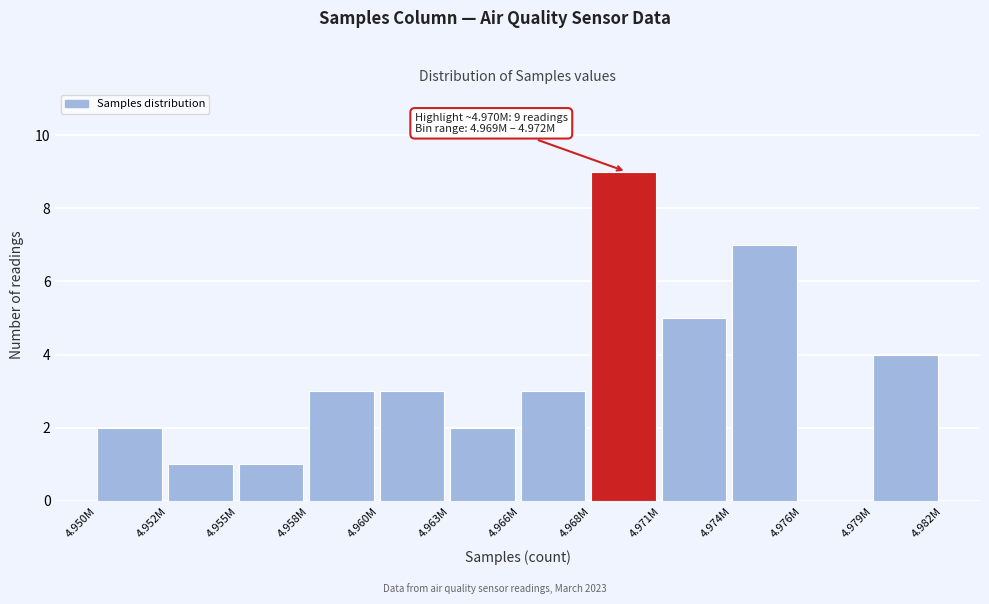

Reading right to left, transcribe all the data shown in this chart.

4.979M=4	4.976M=0	4.974M=7	4.971M=5	4.968M=9	4.966M=3	4.963M=2	4.960M=3	4.958M=3	4.955M=1	4.952M=1	4.950M=2